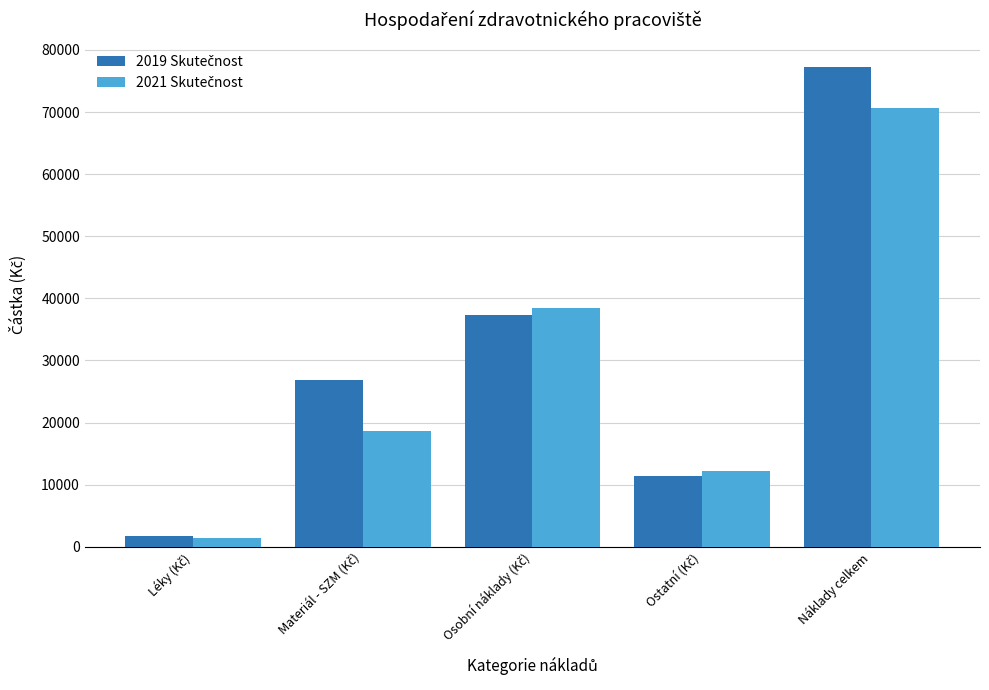

What is the maximum value shown in the chart?

77319.7